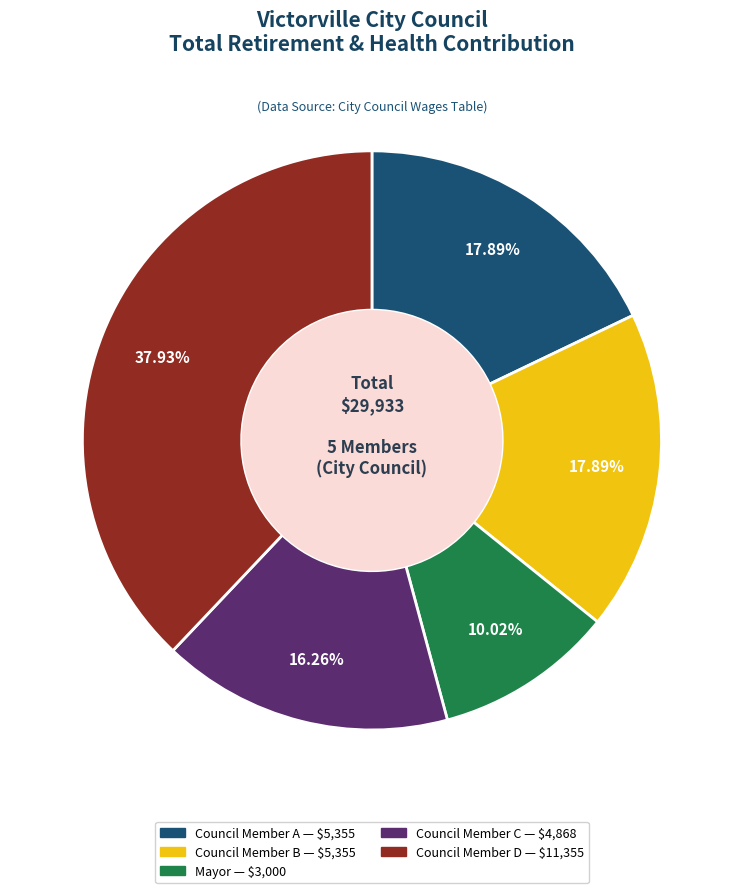

Does any single category account for the majority?

No